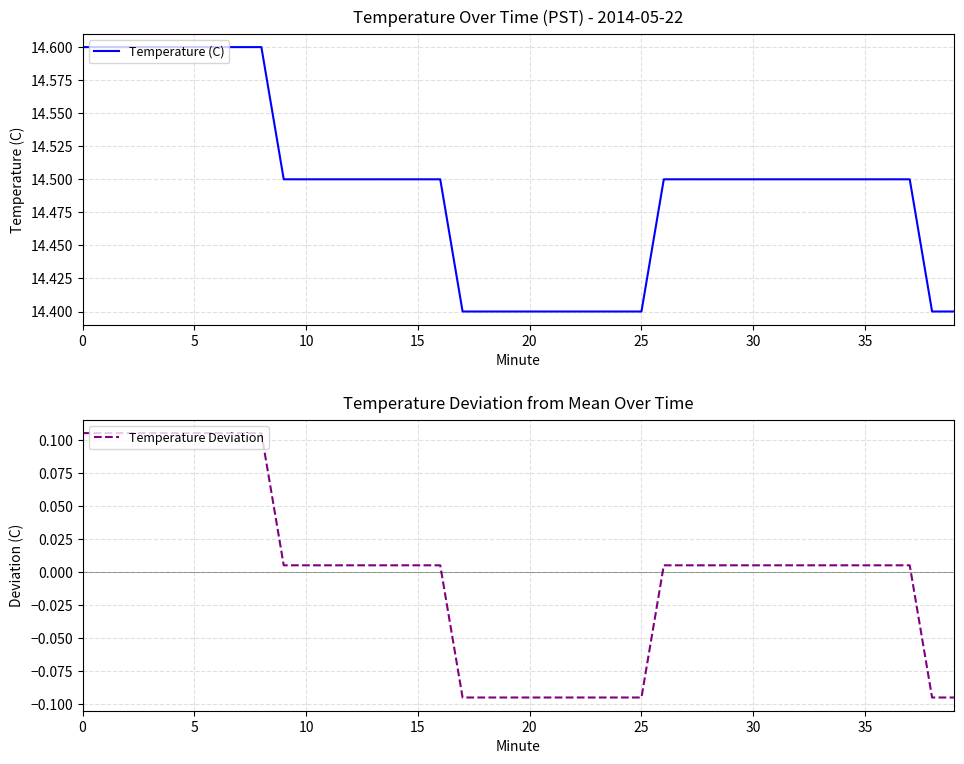

What is the value of the Temperature (C) point at the 9th from the left?

14.6